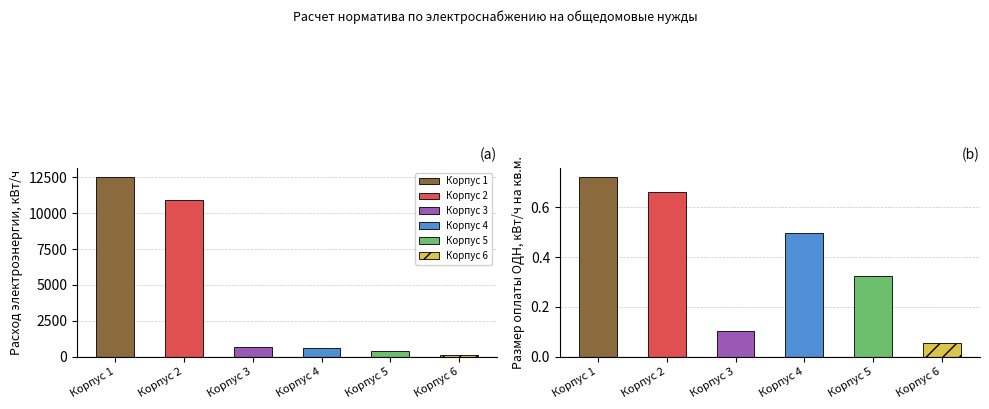

The Расход электроэнергии по нормативам (кВт/ч) series shows 12545.0 at Корпус 1. True or false?

True